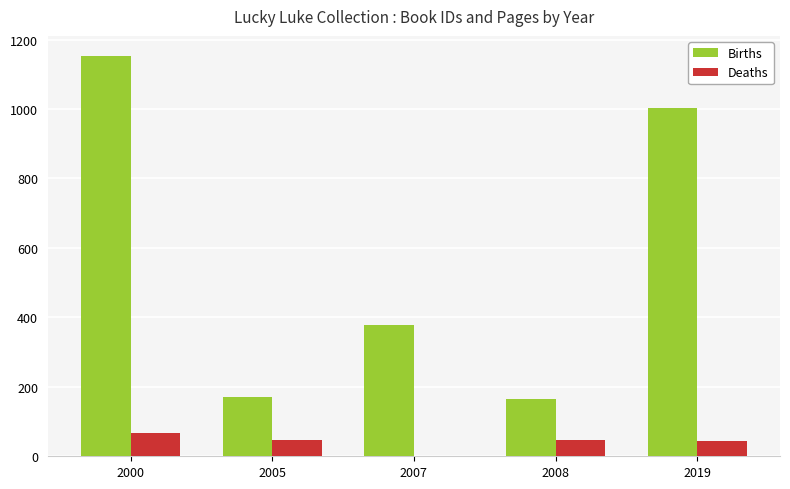

How many values in Deaths are above zero?

4